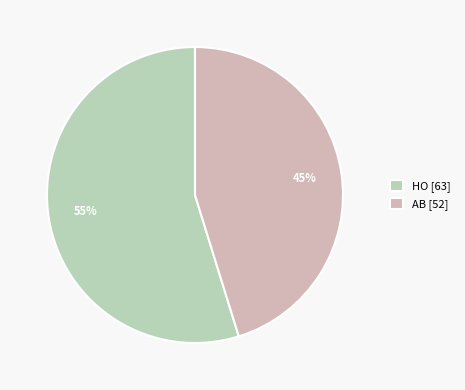

Which category accounts for the majority?

HO